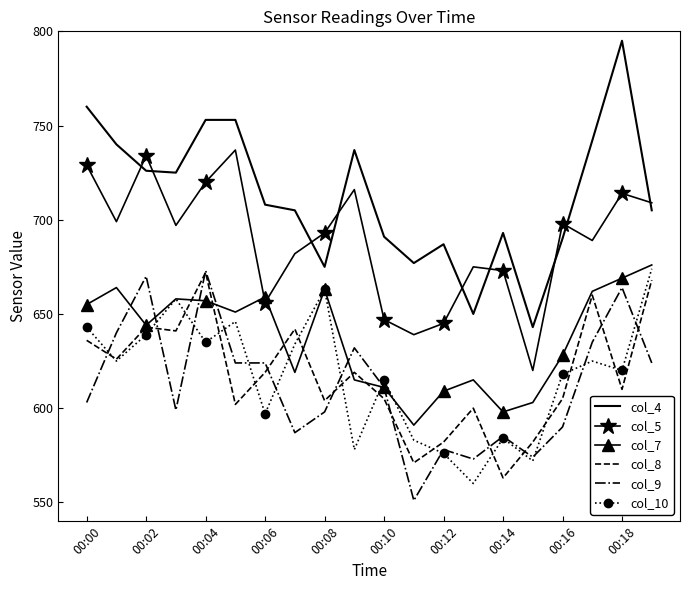

Which series has the widest spread of values?

col_4